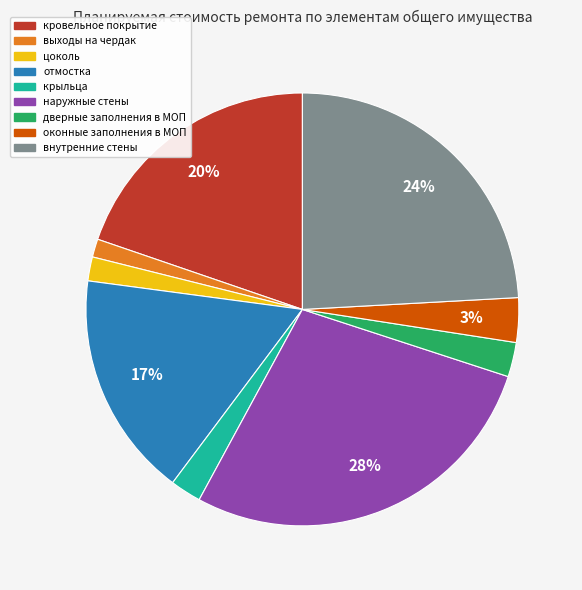

Combined, do цоколь and кровельное покрытие account for over 50%?

No